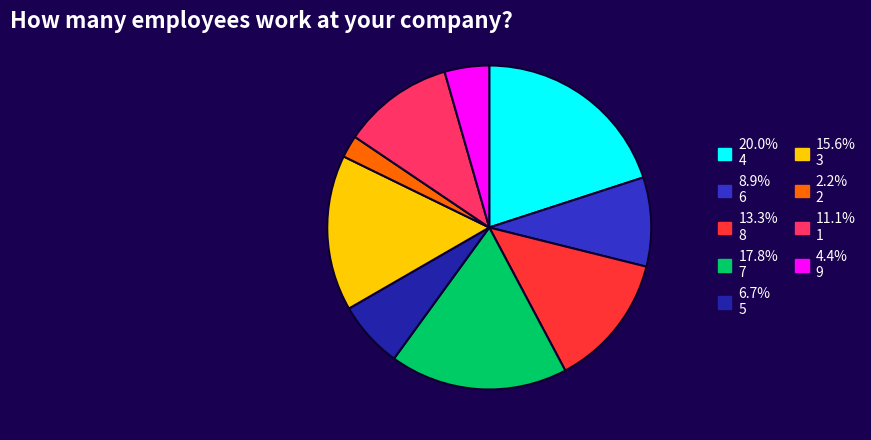

Is there any slice that represents more than half of the pie?

No